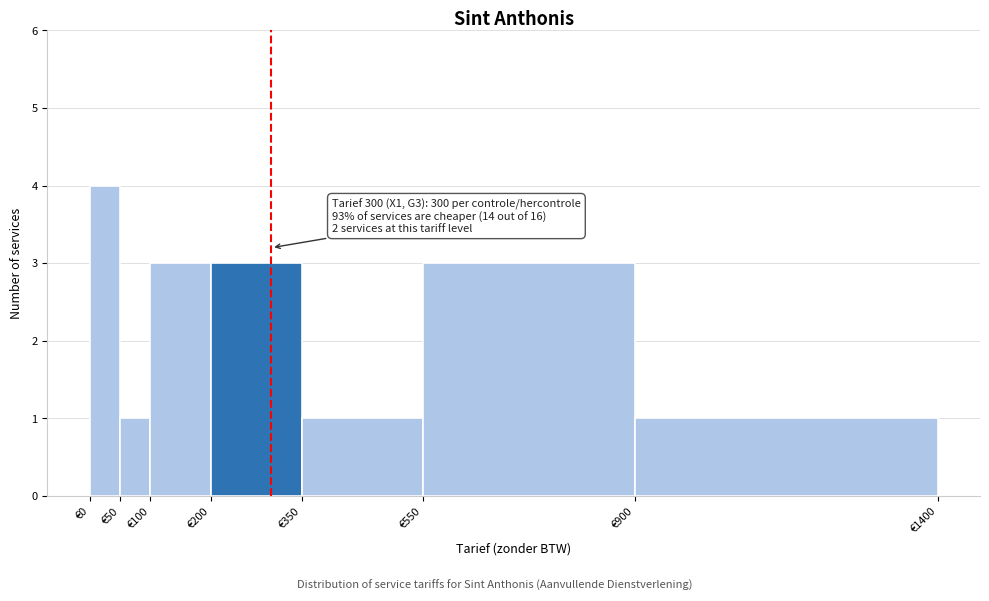

Over which range of the x-axis is the bar tallest?

0 to 50